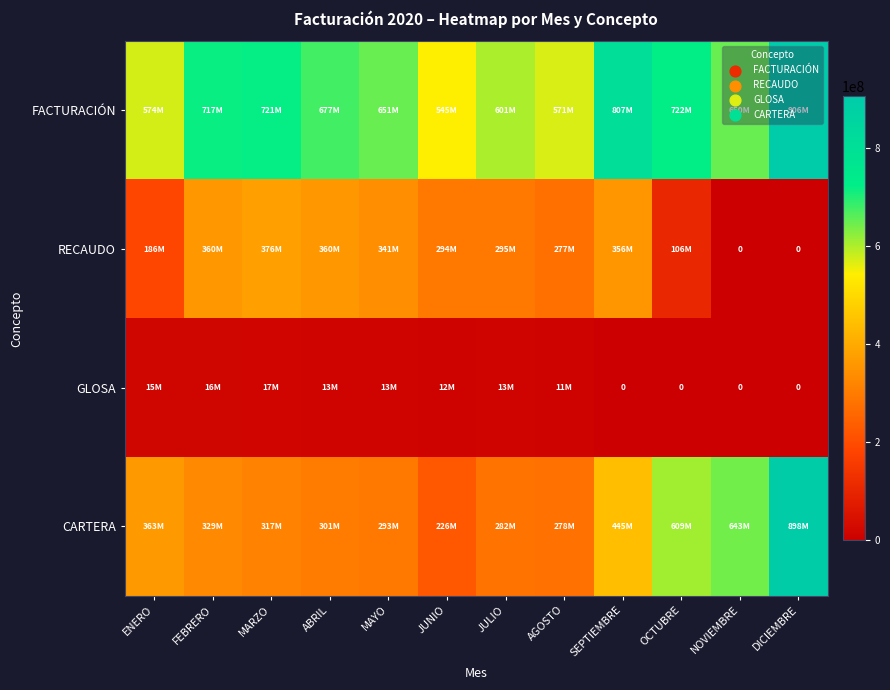

What is the difference between the FACTURACIÓN values at NOVIEMBRE and OCTUBRE?

72453479